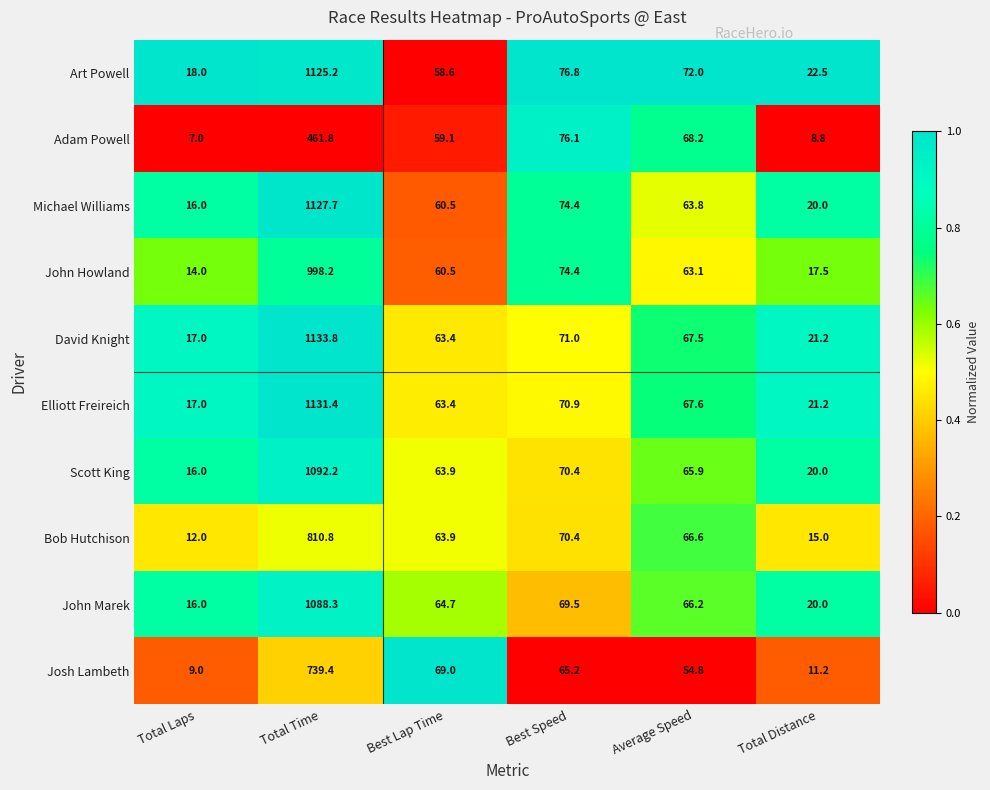

Count the number of categories in the chart.

6